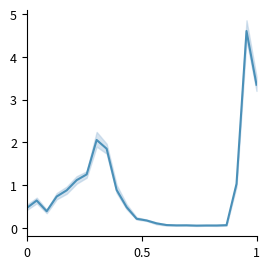

What is the average value?

0.9